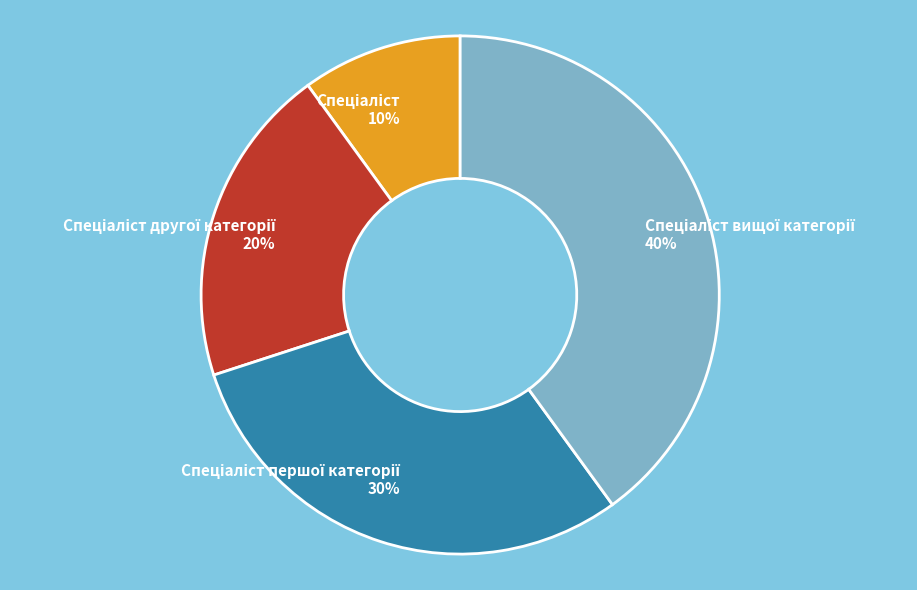

Is there a majority slice in this chart?

No